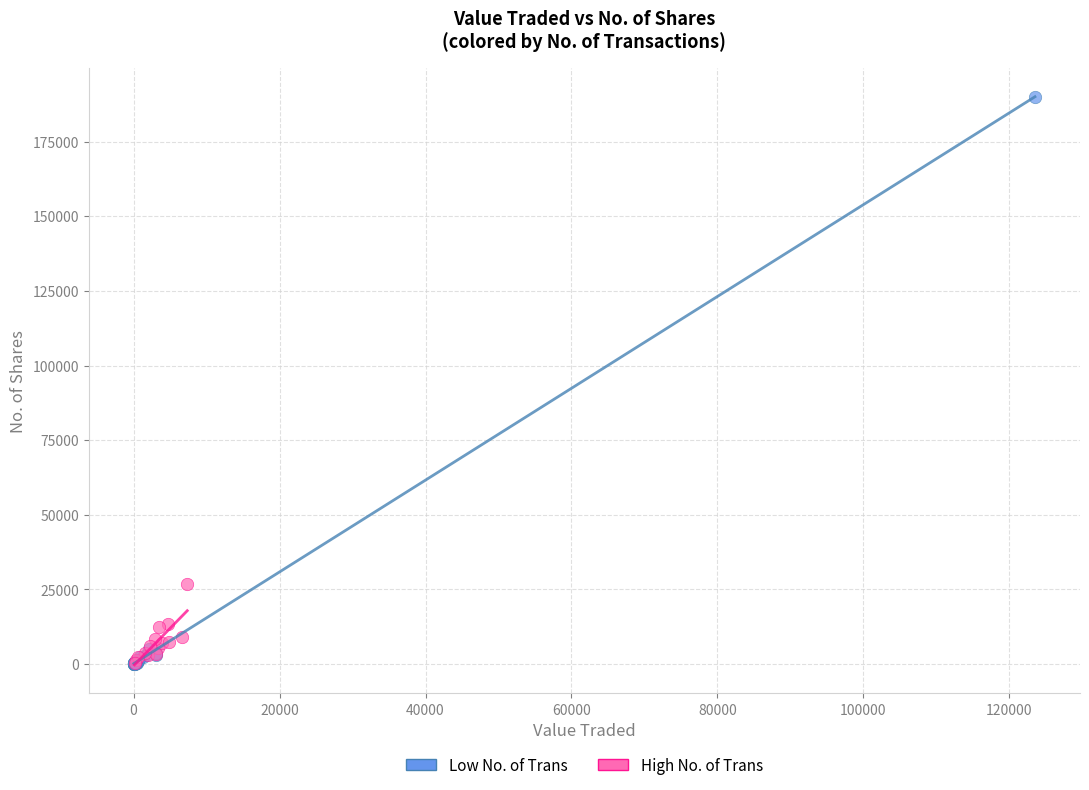

Which series has the widest spread of Y values?

Low No. of Trans